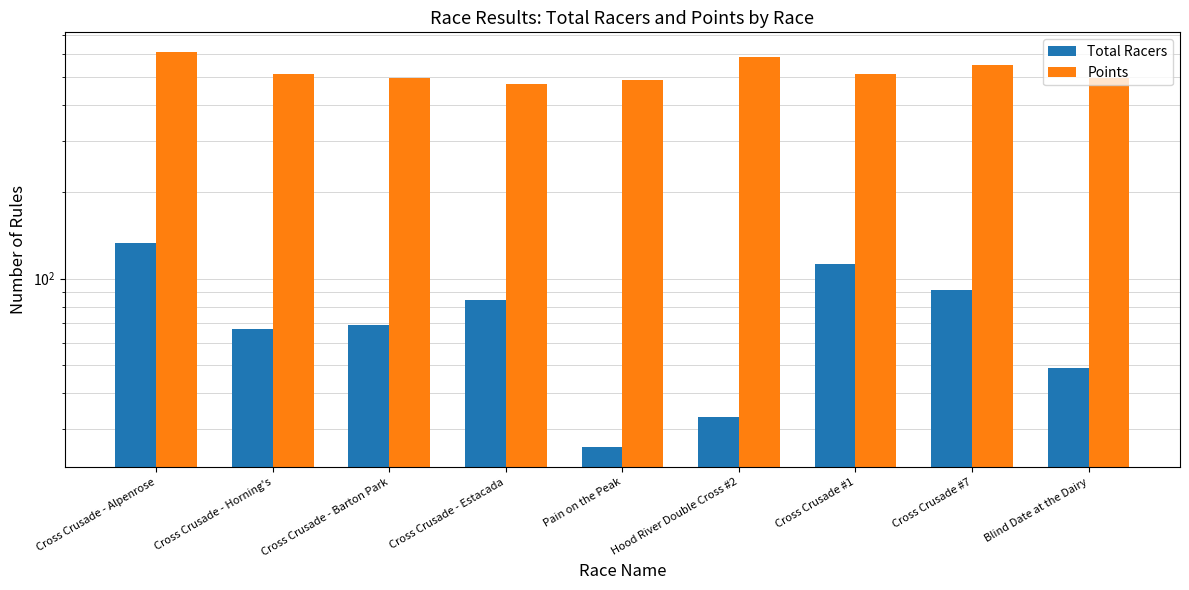

Is it true that Points equals 750.8 at Cross Crusade - Estacada?

False